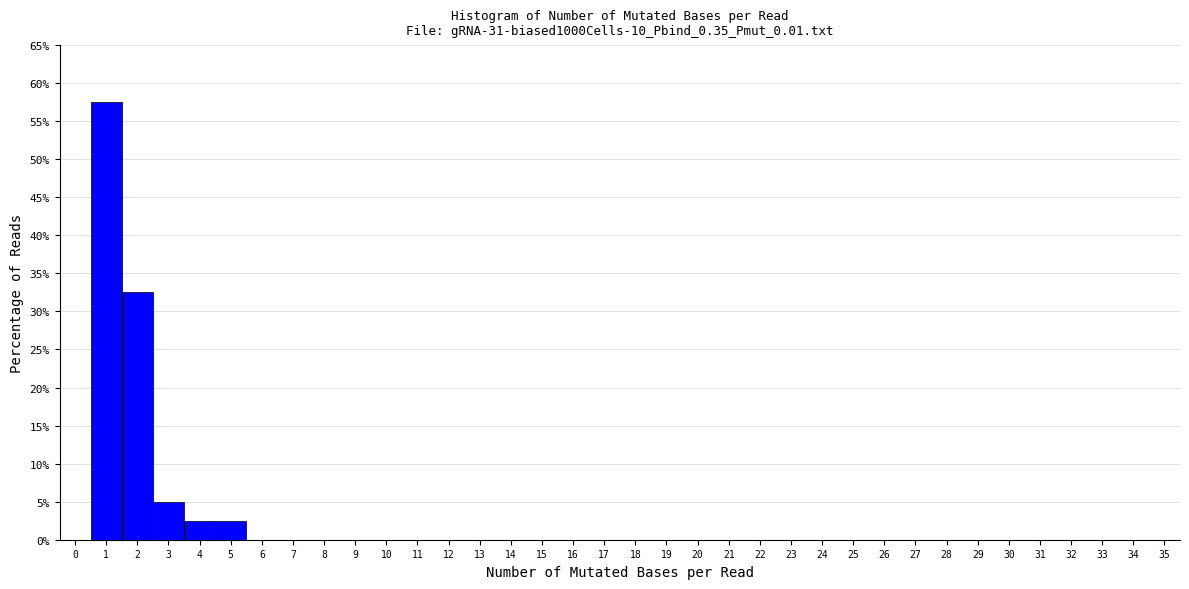

Reading left to right, transcribe this chart: for each bar, give the range it covers on the x-axis and its height. The values are not printed on the chart, so give them approximately, as read against the axis.

-0.5 to 0.5: 0
0.5 to 1.5: 57.5
1.5 to 2.5: 32.5
2.5 to 3.5: 5.0
3.5 to 4.5: 2.5
4.5 to 5.5: 2.5
5.5 to 6.5: 0
6.5 to 7.5: 0
7.5 to 8.5: 0
8.5 to 9.5: 0
9.5 to 10.5: 0
10.5 to 11.5: 0
11.5 to 12.5: 0
12.5 to 13.5: 0
13.5 to 14.5: 0
14.5 to 15.5: 0
15.5 to 16.5: 0
16.5 to 17.5: 0
17.5 to 18.5: 0
18.5 to 19.5: 0
19.5 to 20.5: 0
20.5 to 21.5: 0
21.5 to 22.5: 0
22.5 to 23.5: 0
23.5 to 24.5: 0
24.5 to 25.5: 0
25.5 to 26.5: 0
26.5 to 27.5: 0
27.5 to 28.5: 0
28.5 to 29.5: 0
29.5 to 30.5: 0
30.5 to 31.5: 0
31.5 to 32.5: 0
32.5 to 33.5: 0
33.5 to 34.5: 0
34.5 to 35.5: 0